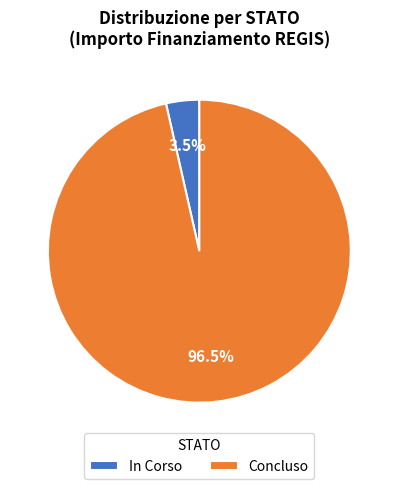

To the nearest percent, what is the difference between the largest and smallest slice percentages?

93%